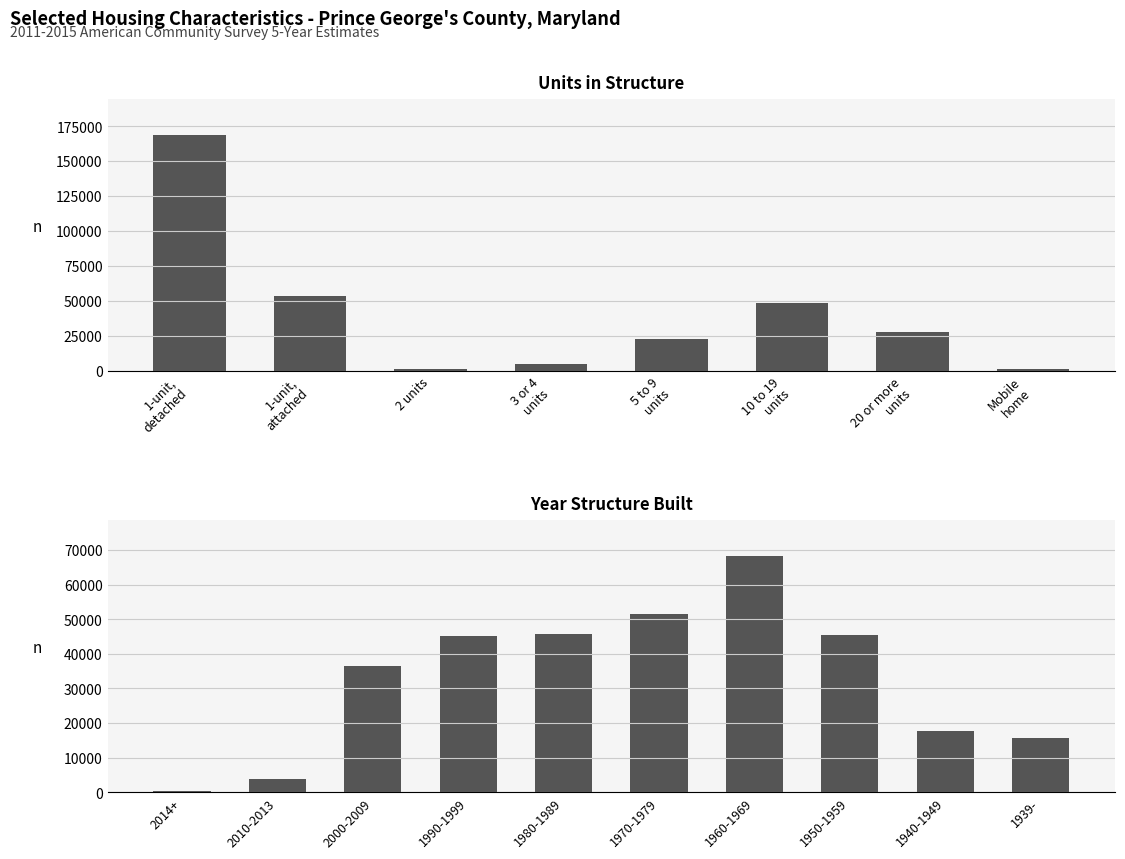

True or false: the data shows 66 at 8.

False